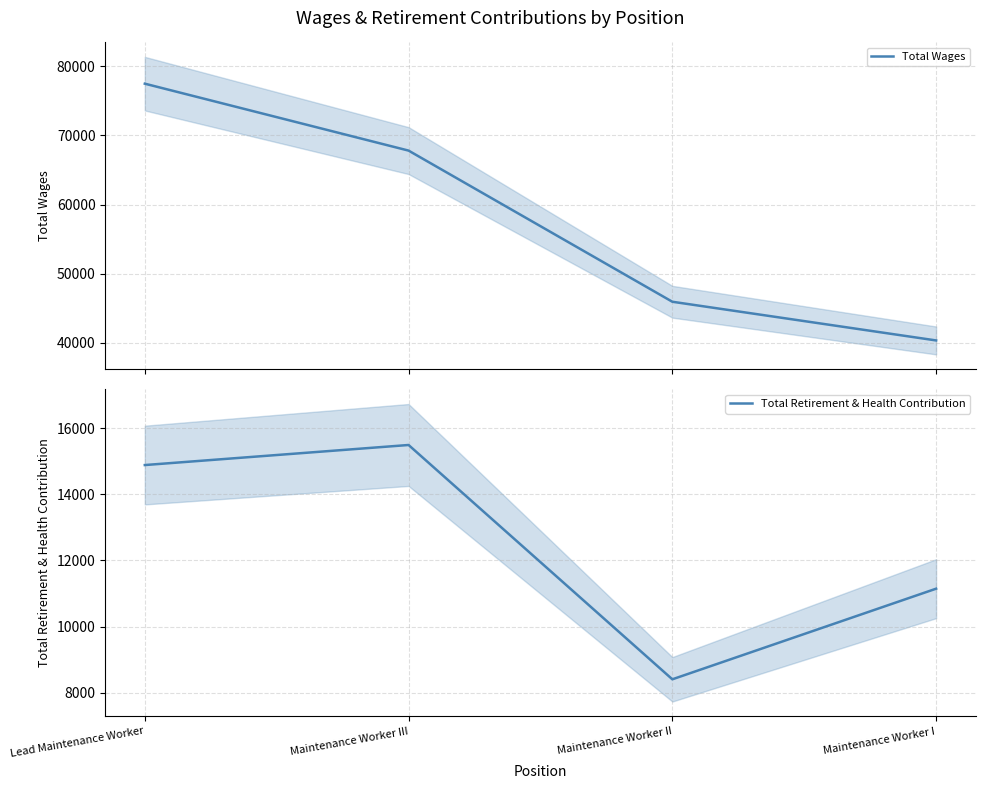

Rank the series by their maximum value, from highest to lowest.

Total Wages, Total Retirement & Health Contribution